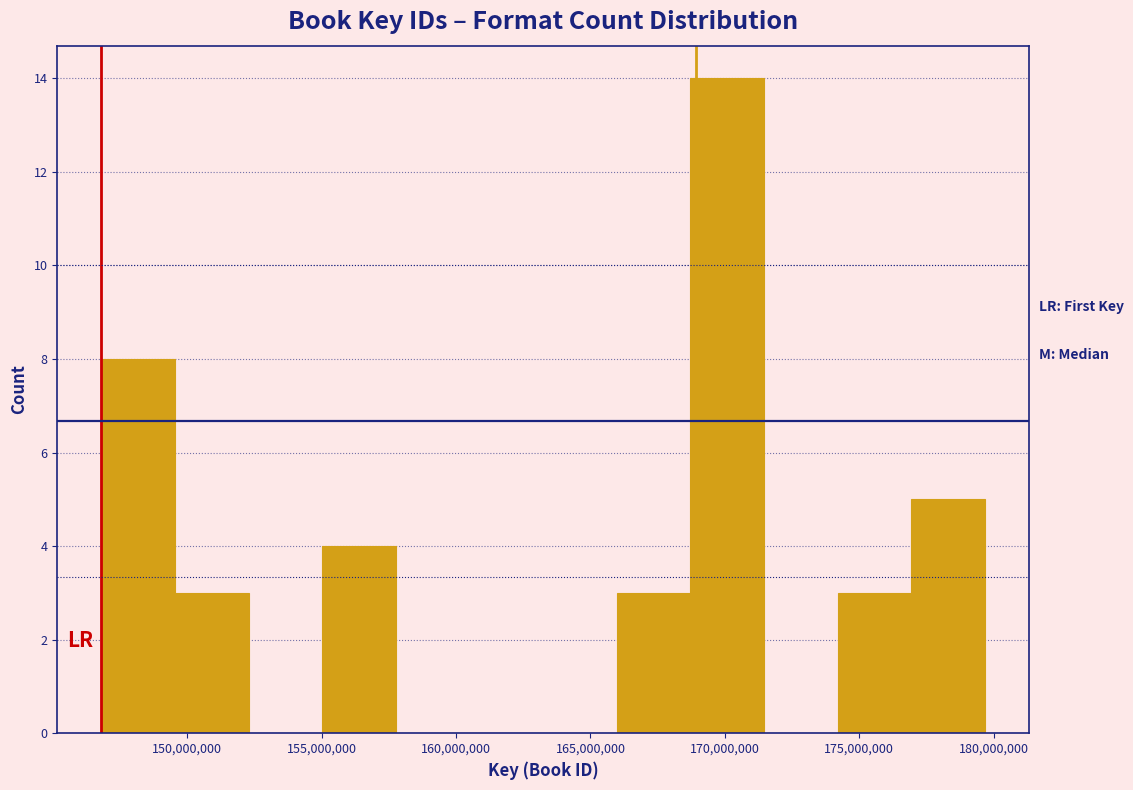

What is the height of the bar covering 168500000 to 171500000 on the x-axis? Neither the bar edges nor the heights are printed on the chart, so give them approximately, as read against the axes.

14